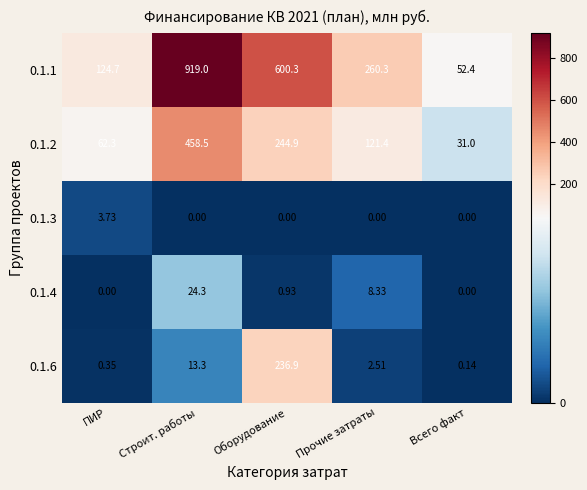

What is the total value across all series at Оборудование?

1083.0